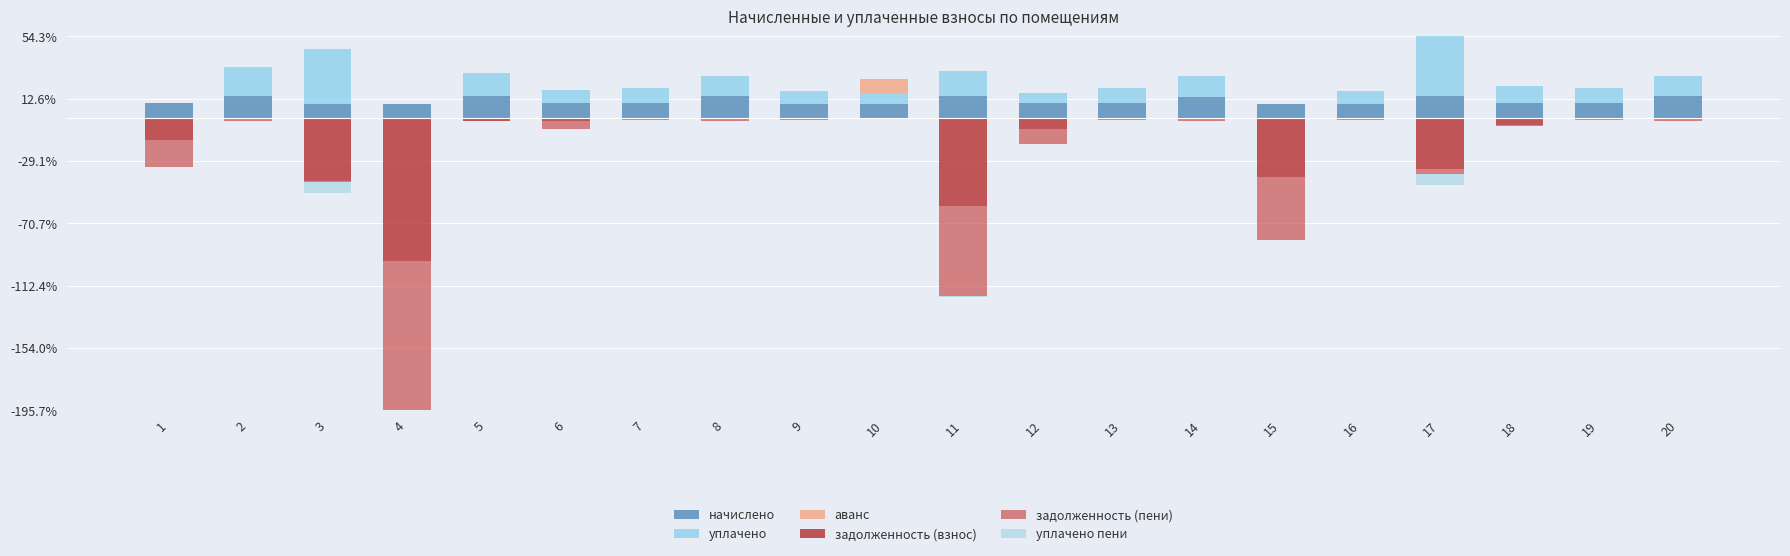

Which series has the largest range (max minus min)?

задолженность (пени)